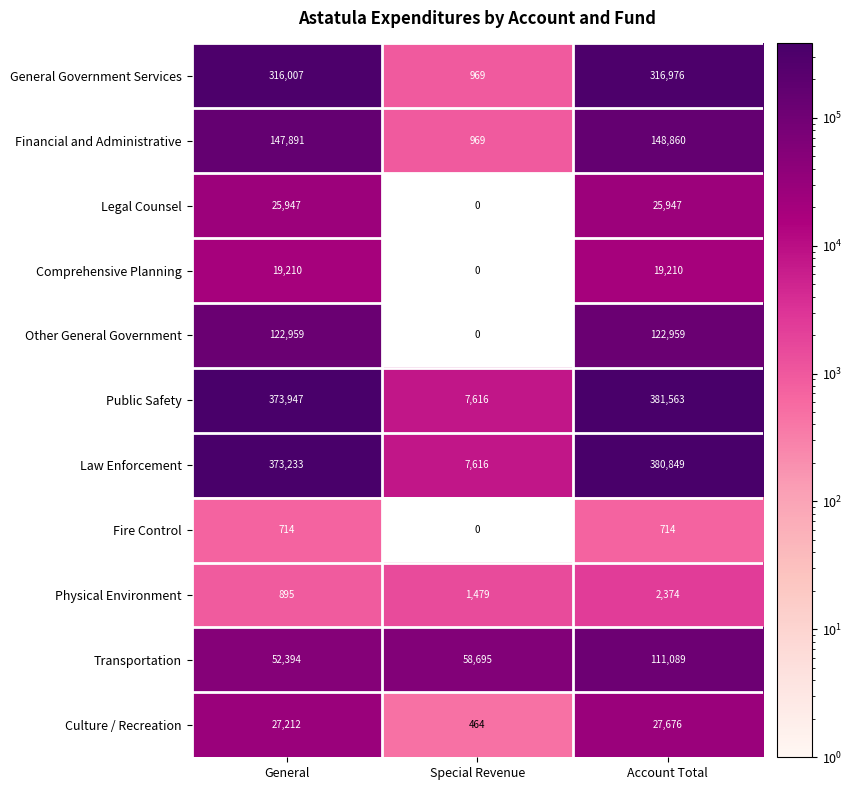

What is the difference between the maximum and second lowest values in the Law Enforcement series?

7616